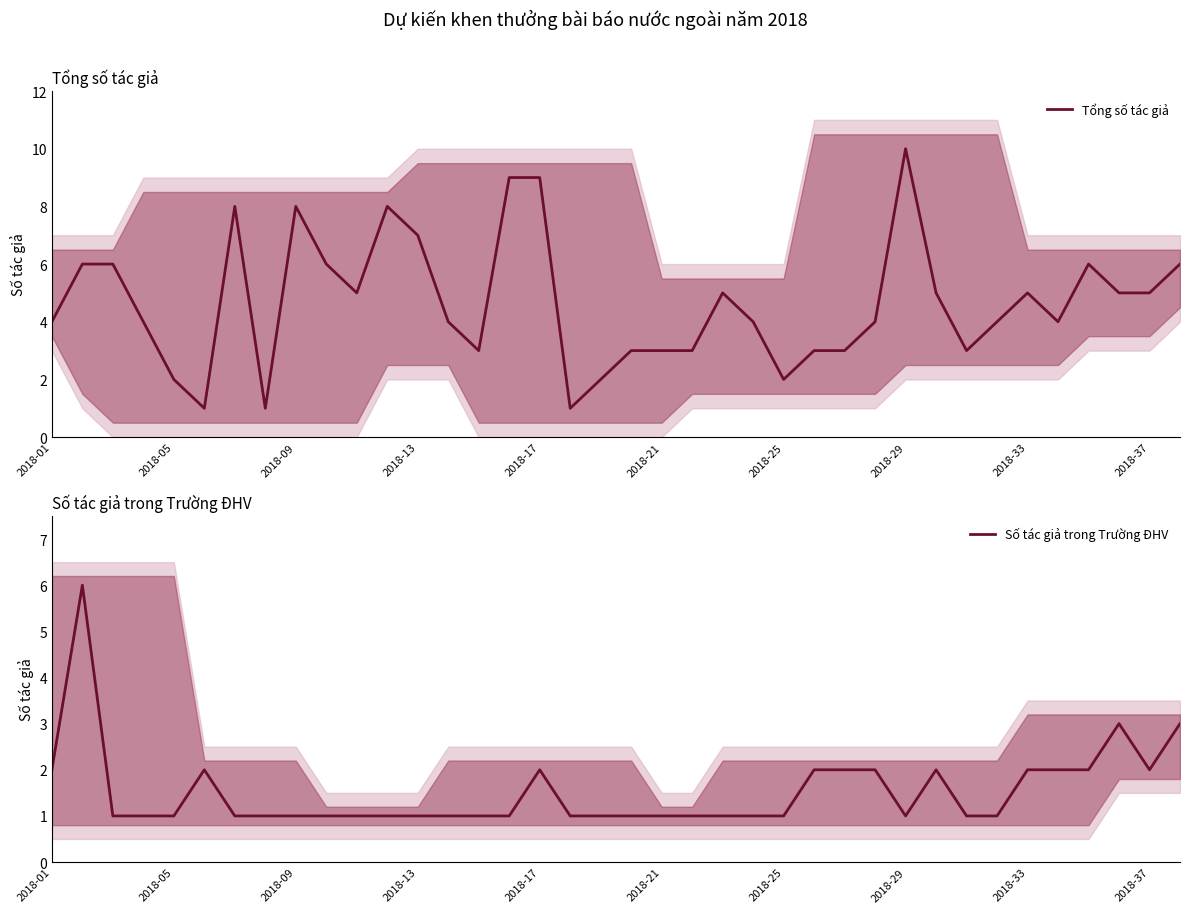

True or false: Tổng số tác giả has more than 1 interior local peaks.

True